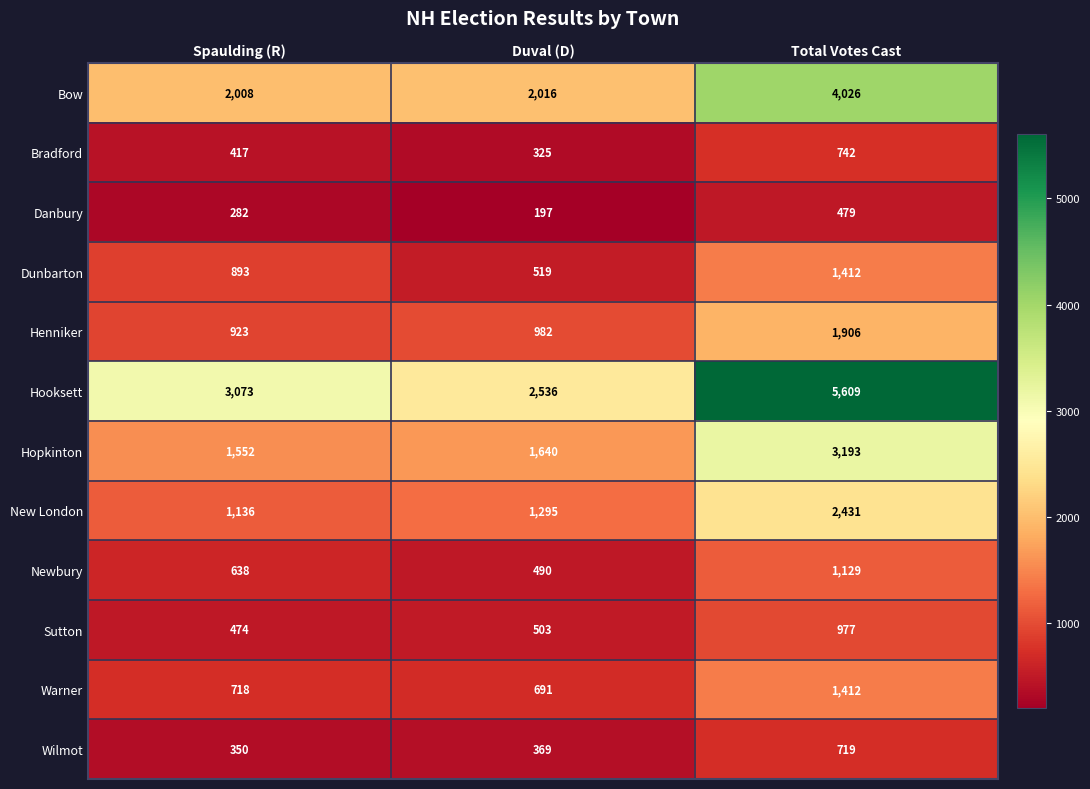

What is the difference between the Henniker values at Total Votes Cast and Duval (D)?

924